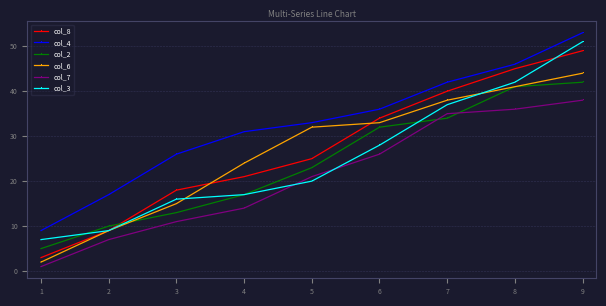

What is the difference between the second highest and second lowest values in the col_7 series?

29